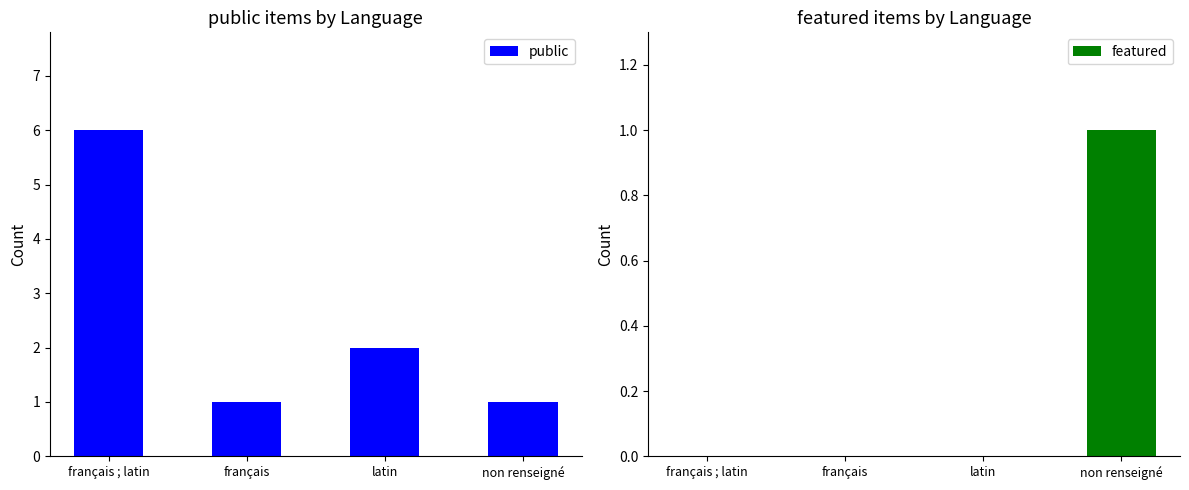

What position from the left is non renseigné?

4